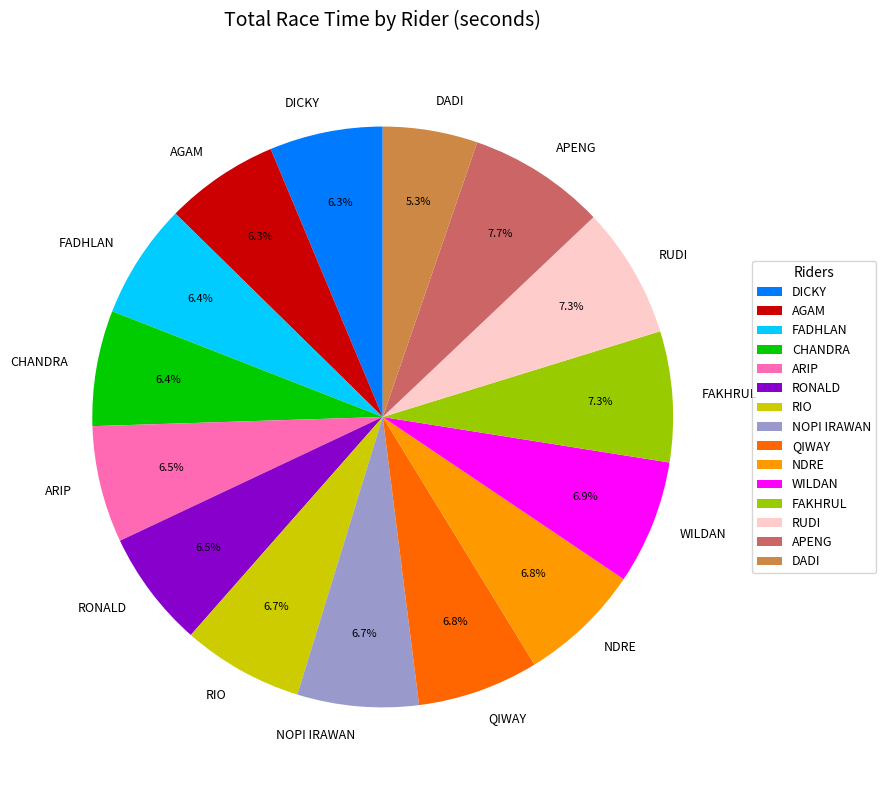

Is there any slice that represents more than half of the pie?

No